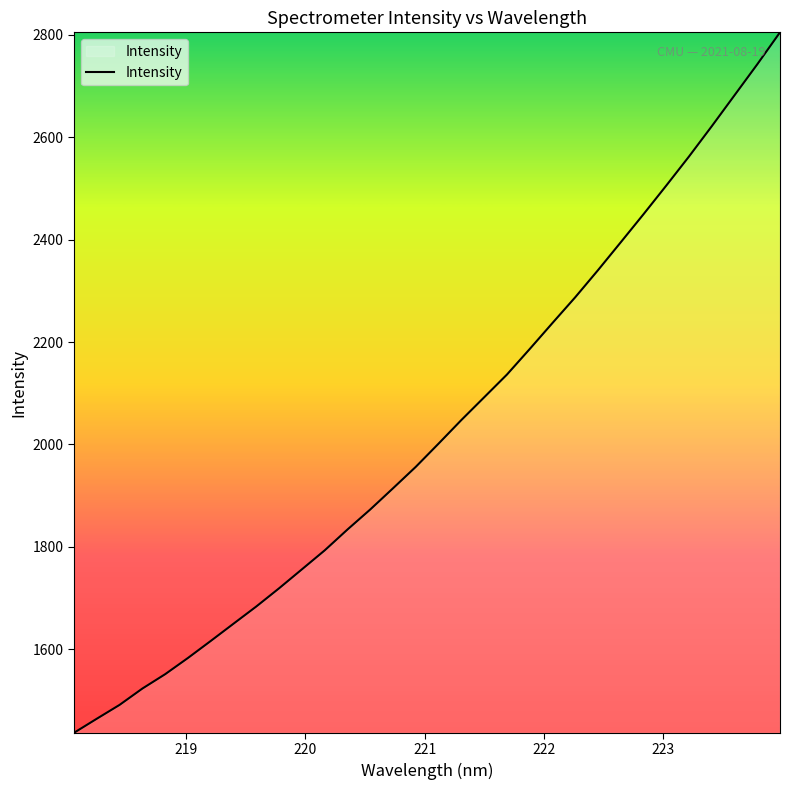

How many lines are shown in the chart?

1